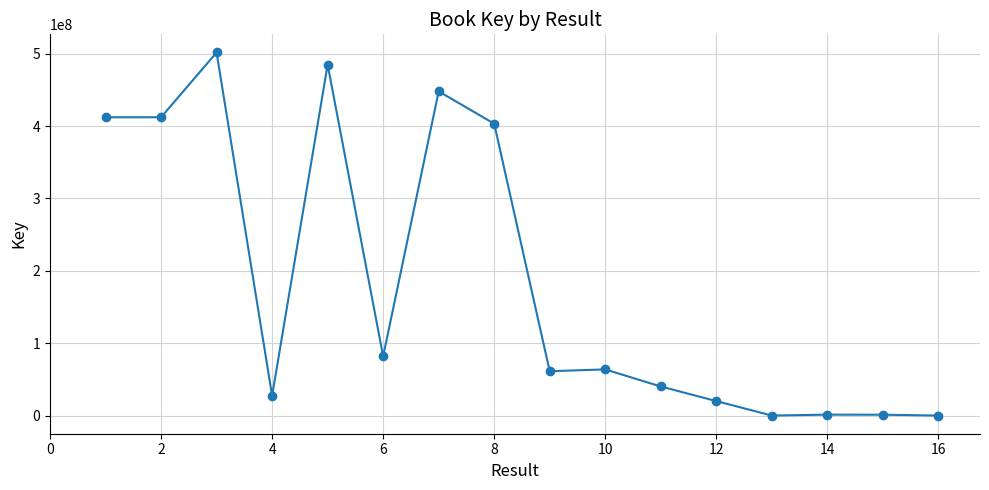

What is the difference between the maximum and minimum values?

501382207